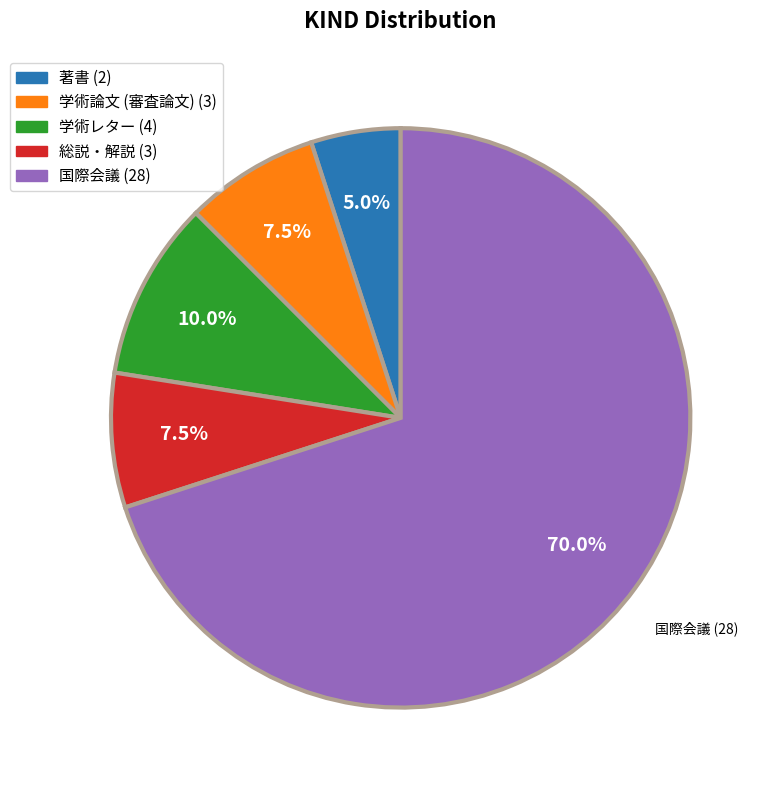

Which category has the smallest portion of the pie?

著書